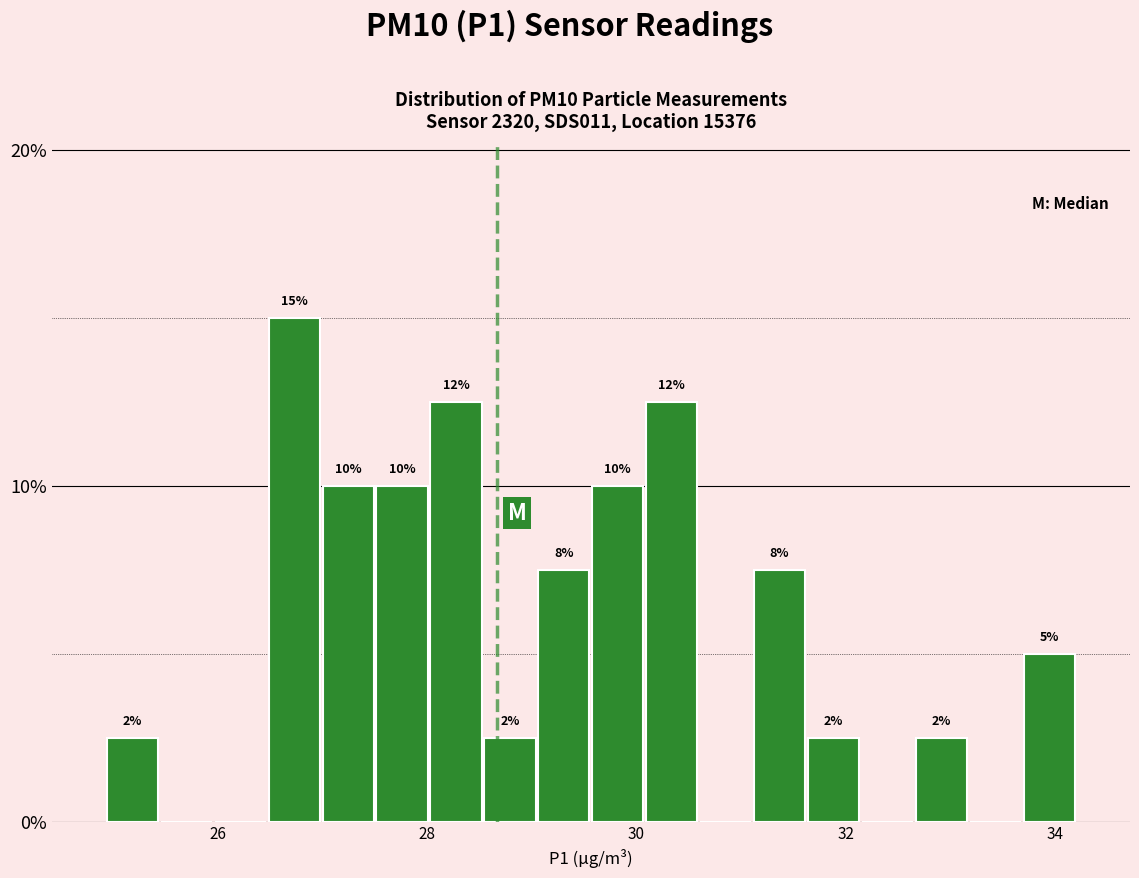

Around what value on the x-axis is the tallest bar? Give the approximate position of its centre, as read against the axis.

26.8